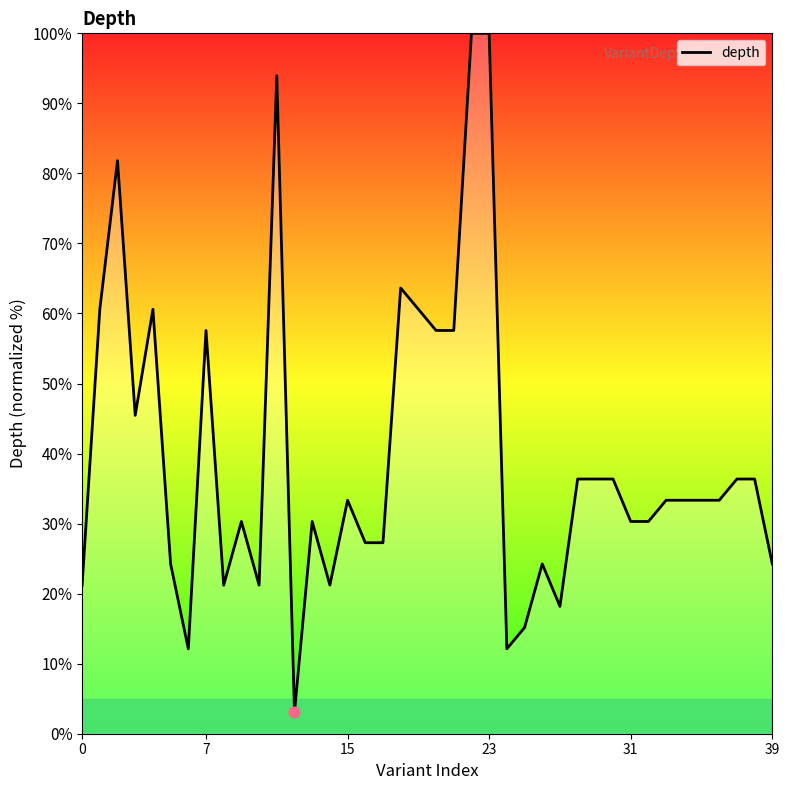

What is the difference between the maximum and minimum values?

97.0